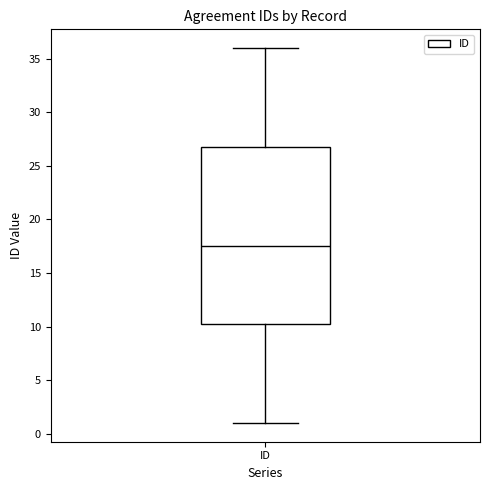

Read this box plot against the y-axis: the position of the median line, the range covered by the box, and the ends of both whiskers. The values are not printed on the chart, so give them approximately, as read against the axis.

median 17.5, box 10.5 to 27.0, whiskers 1.0 to 36.0